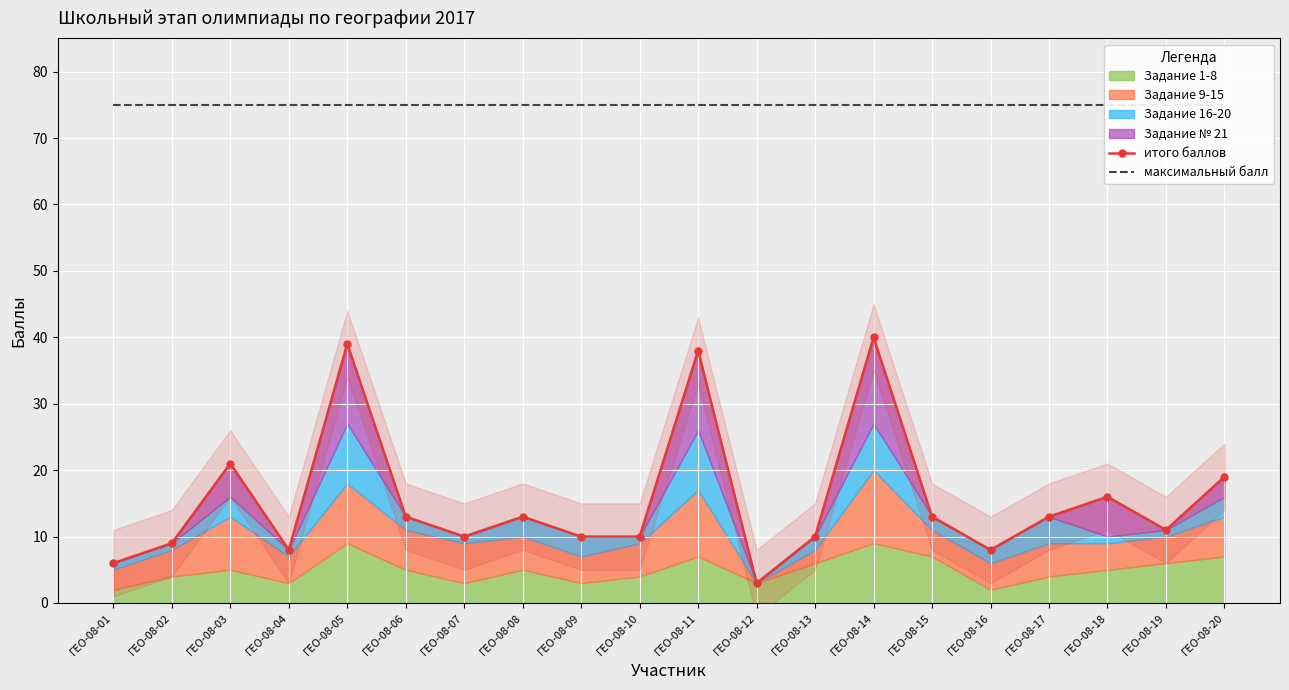

True or false: итого баллов and максимальный балл intersect in this chart.

False